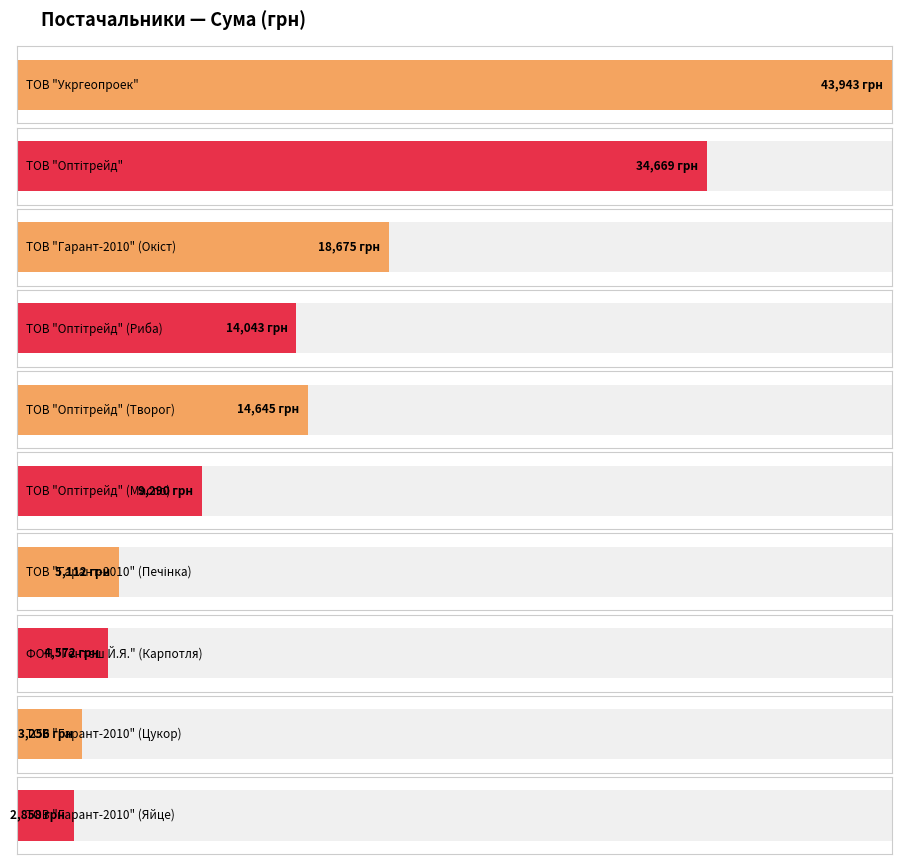

What is the label of the 4th bar from the right?

ТОВ "Гарант-2010" (Печінка)